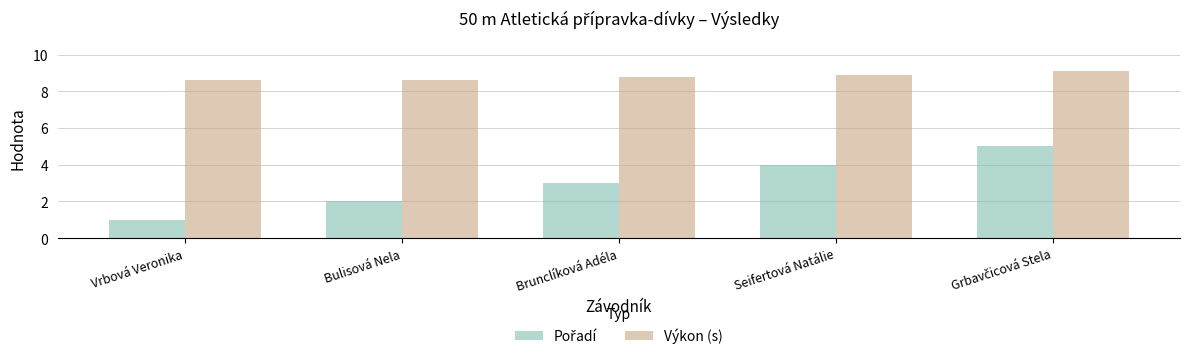

What is the difference between the maximum and minimum values in the Výkon (s) series?

0.5